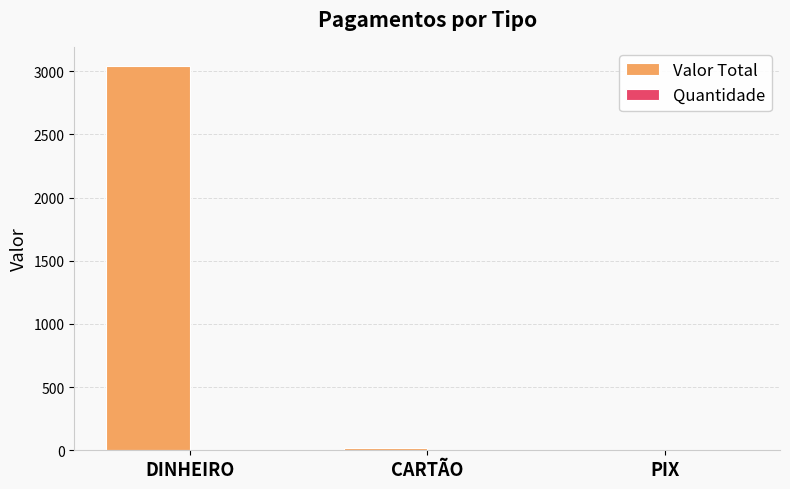

Which label corresponds to the largest value in the chart?

DINHEIRO